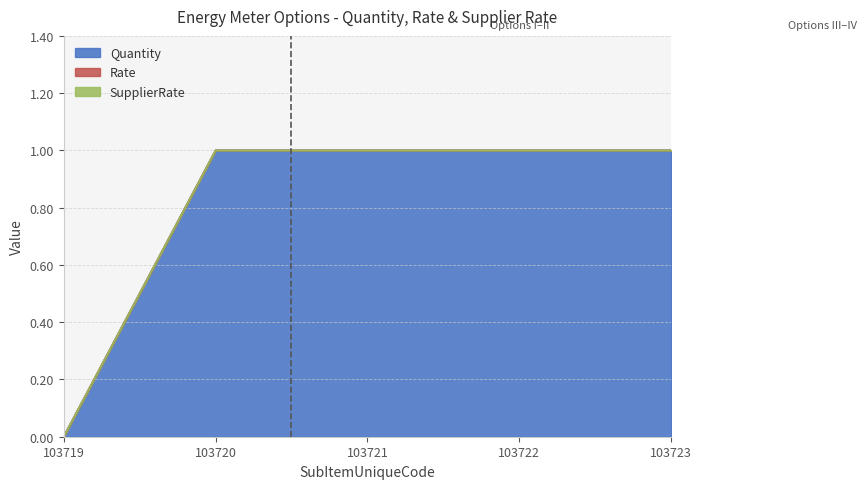

The Quantity series shows 1 at 103722. True or false?

True